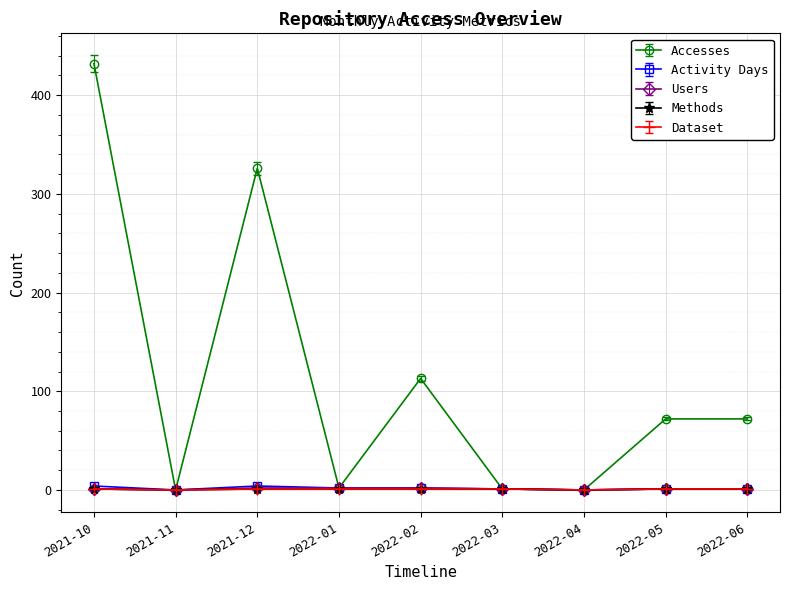

Does the chart have visible grid lines?

Yes